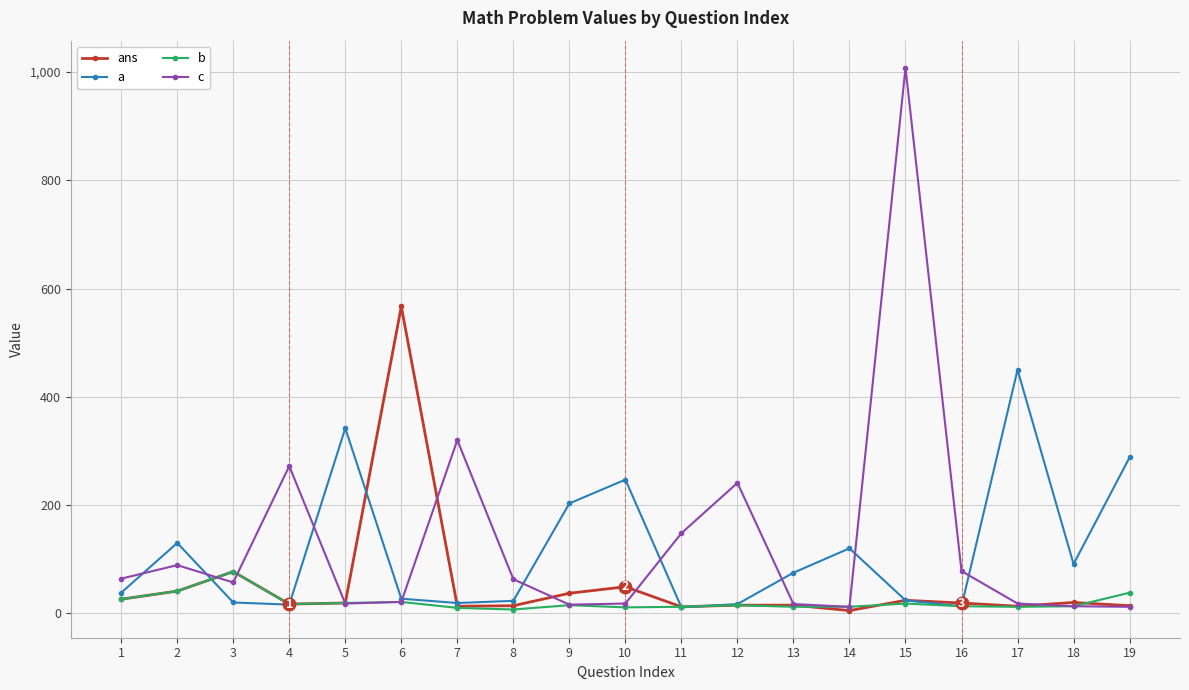

At which category is the sum across all series the highest?

15